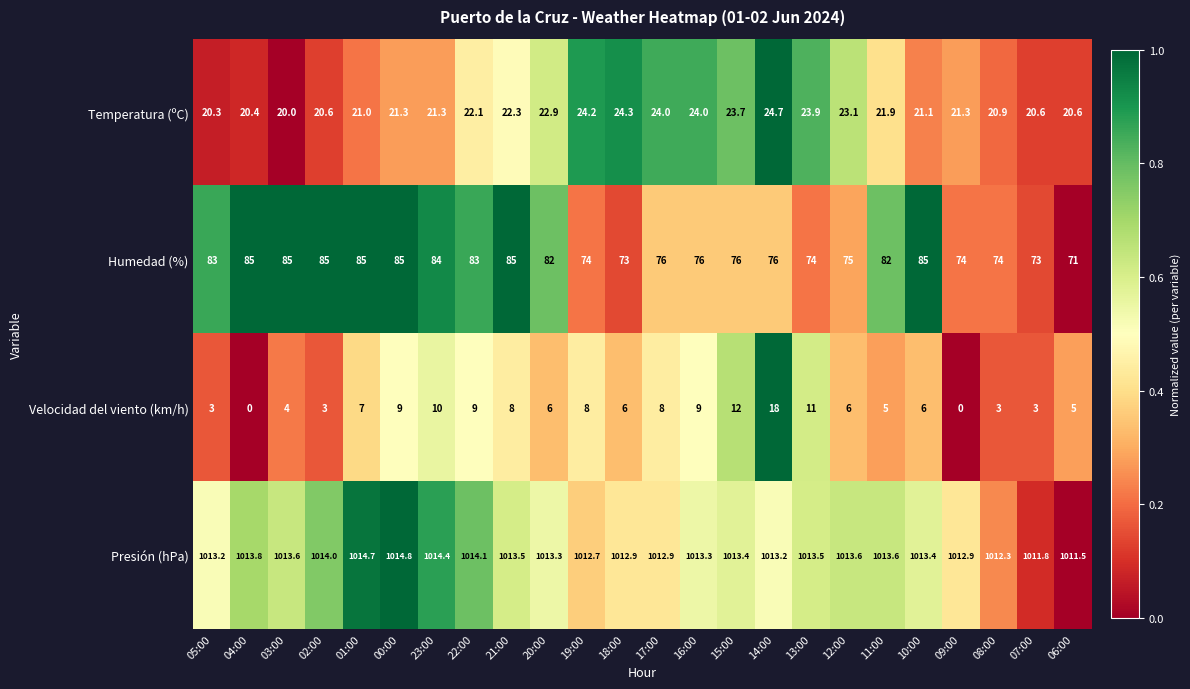

What is the greatest value displayed?

1014.8